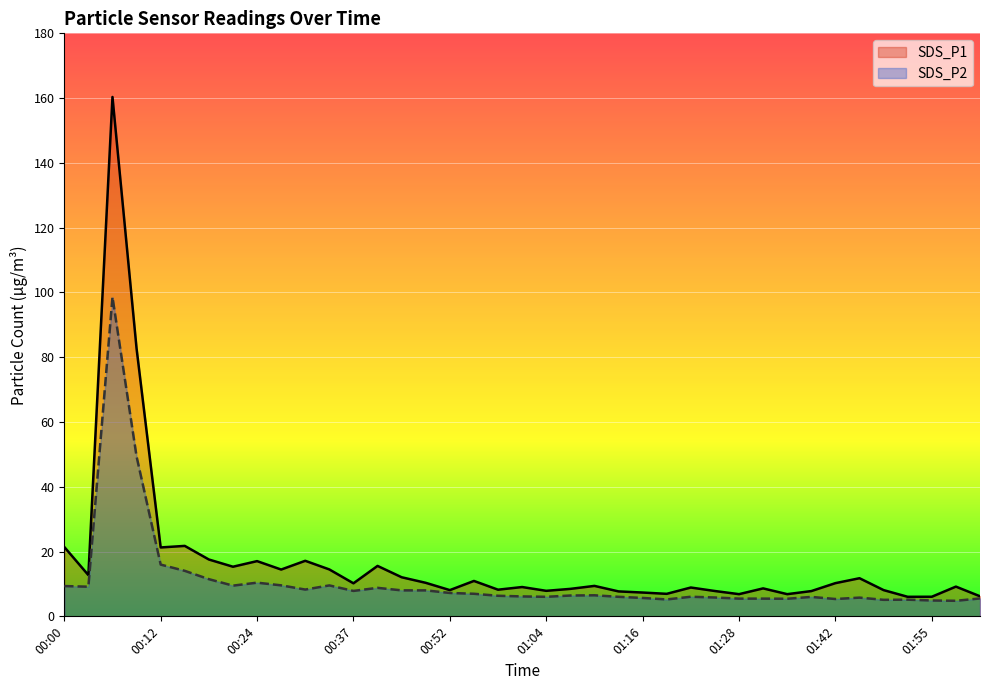

How many interior local valleys does the SDS_P1 series have?

12